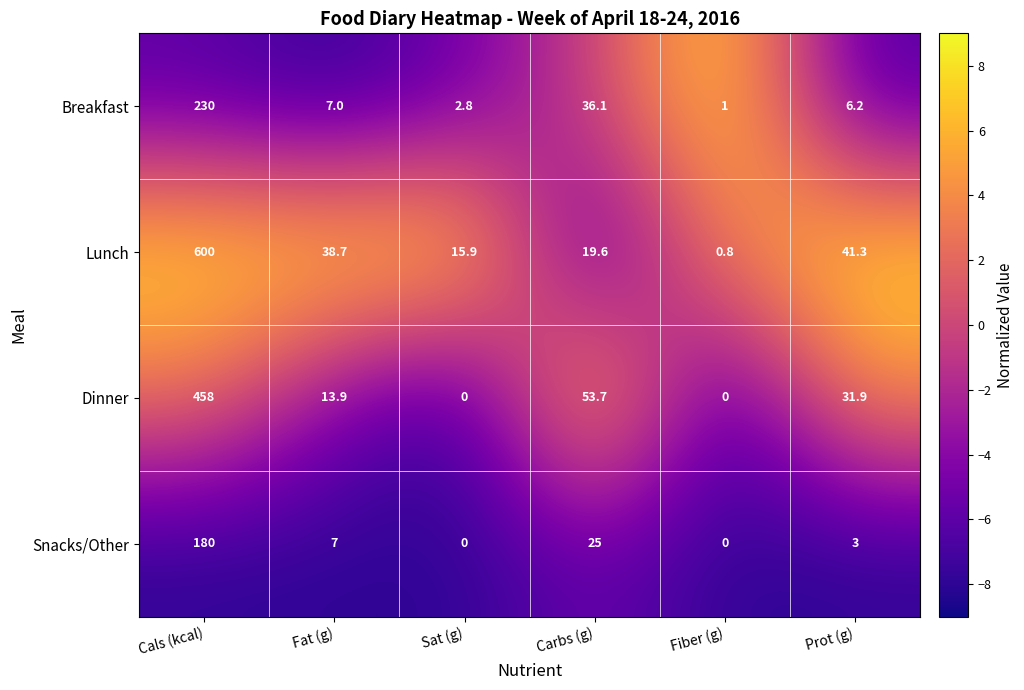

Reading left to right, list all the values displayed in this chart.

Breakfast: Cals (kcal)=230.0	Fat (g)=7.0	Sat (g)=2.8	Carbs (g)=36.1	Fiber (g)=1.0	Prot (g)=6.2
Lunch: Cals (kcal)=600.0	Fat (g)=38.7	Sat (g)=15.9	Carbs (g)=19.6	Fiber (g)=0.8	Prot (g)=41.3
Dinner: Cals (kcal)=458.0	Fat (g)=13.9	Sat (g)=0.0	Carbs (g)=53.7	Fiber (g)=0.0	Prot (g)=31.9
Snacks/Other: Cals (kcal)=180.0	Fat (g)=7.0	Sat (g)=0.0	Carbs (g)=25.0	Fiber (g)=0.0	Prot (g)=3.0